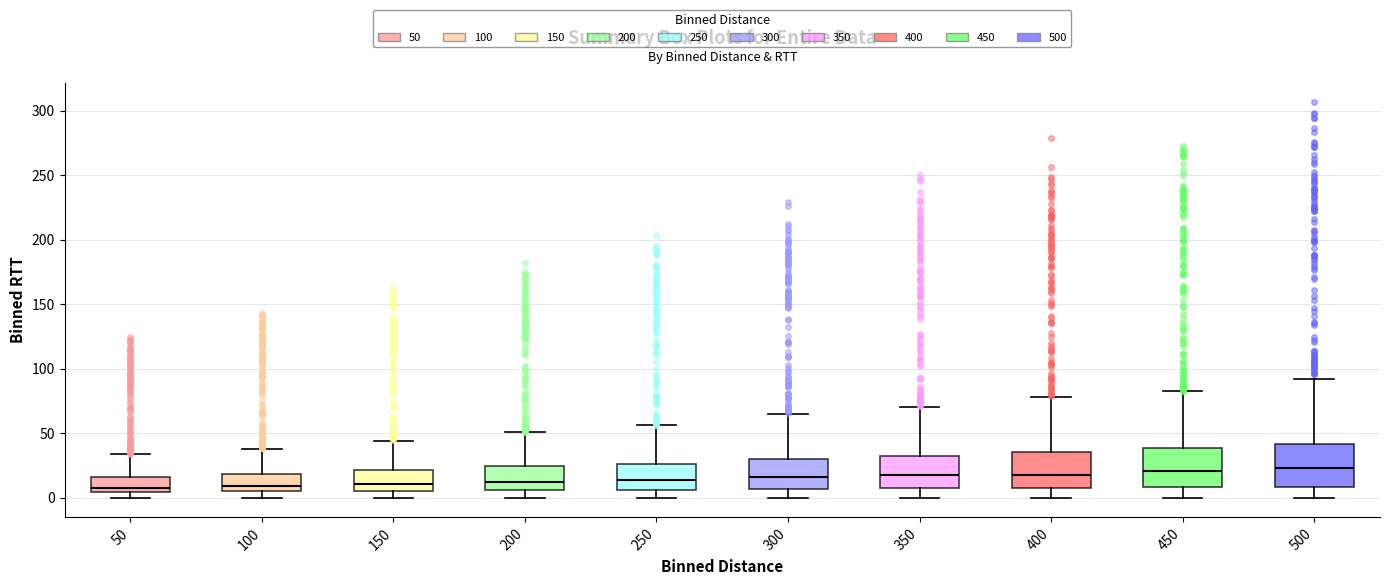

Reading left to right, read every box against the y-axis: the position of its median line, the range the box covers, and the ends of its whiskers. The values are not printed on the chart, so give them approximately, as read against the axis.

50: median 5 (just above the box's lower edge), box 5 to 15, whiskers 0 to 35
100: median 10, box 5 to 20, whiskers 0 to 40
150: median 10, box 5 to 20, whiskers 0 to 45
200: median 10, box 5 to 25, whiskers 0 to 50
250: median 15, box 5 to 25, whiskers 0 to 55
300: median 15, box 5 to 30, whiskers 0 to 65
350: median 15, box 5 to 30, whiskers 0 to 70
400: median 20, box 5 to 35, whiskers 0 to 80
450: median 20, box 10 to 40, whiskers 0 to 85
500: median 25, box 10 to 40, whiskers 0 to 90